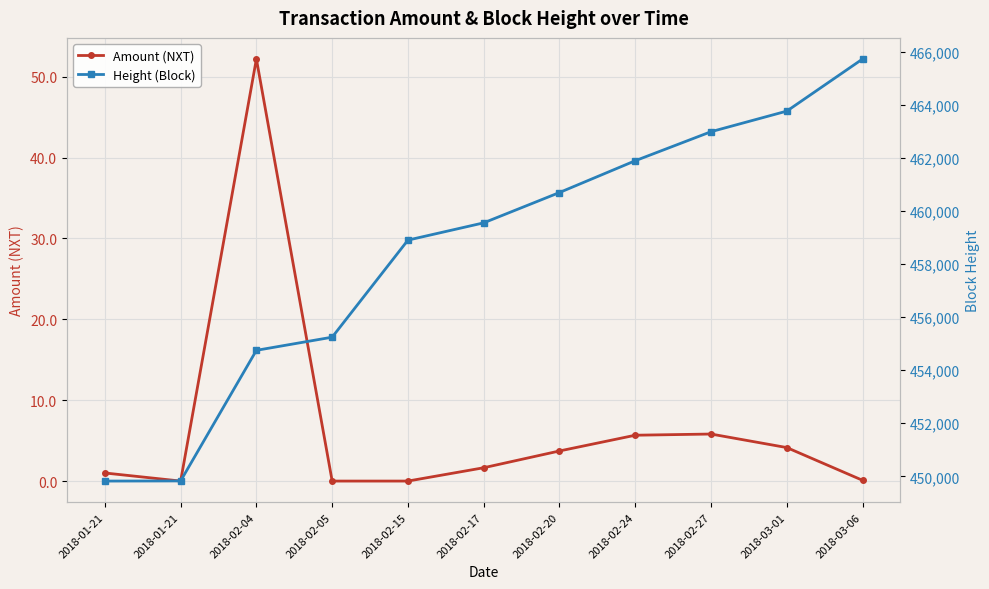

Reading left to right, what are all the values shown in this chart?

Amount (NXT): 1.0	0.0	52.2	0.0	0.0	1.6	3.7	5.7	5.8	4.1	0.1
Height (Block): 449822.0	449827.0	454749.0	455245.0	458903.0	459554.0	460697.0	461895.0	462989.0	463765.0	465729.0